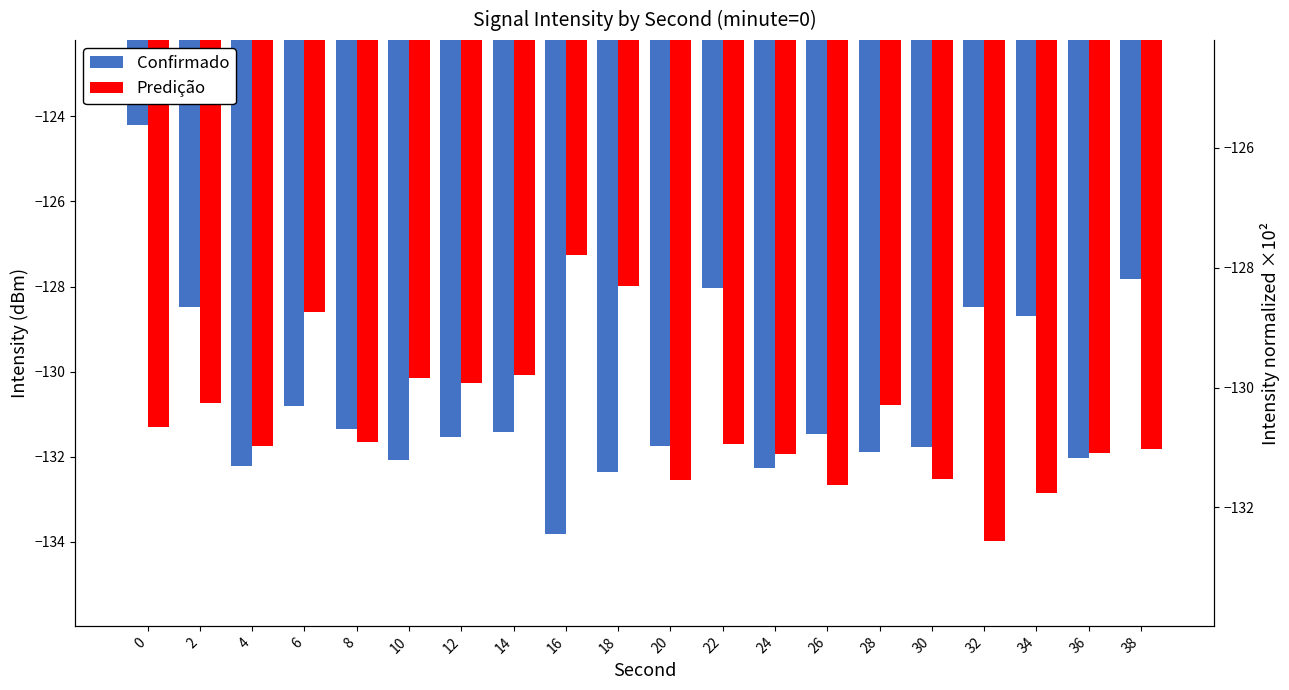

What are all the series names shown in the legend?

Confirmado, Predição